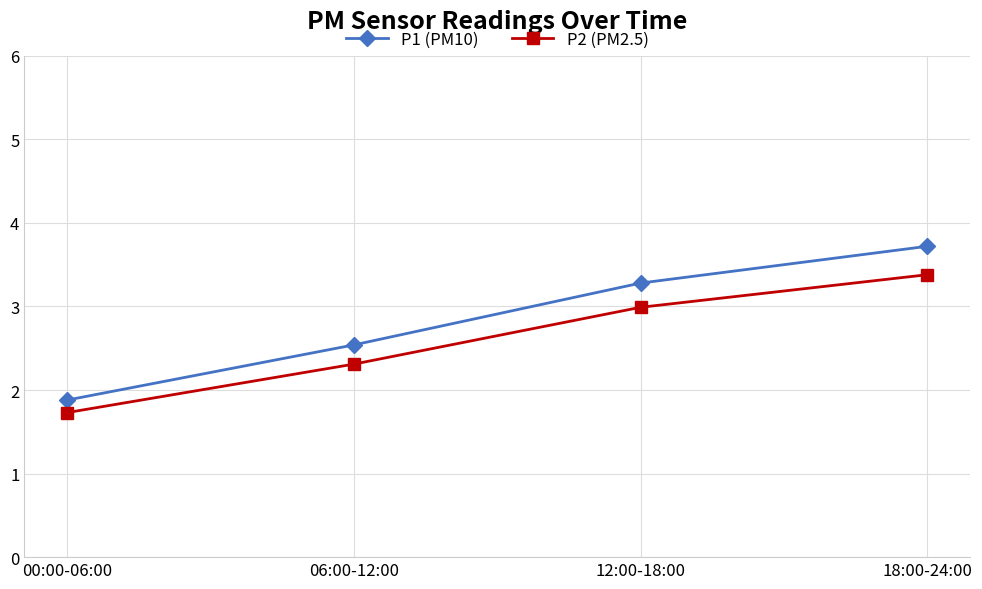

Which series has the largest range (max minus min)?

P1 (PM10)